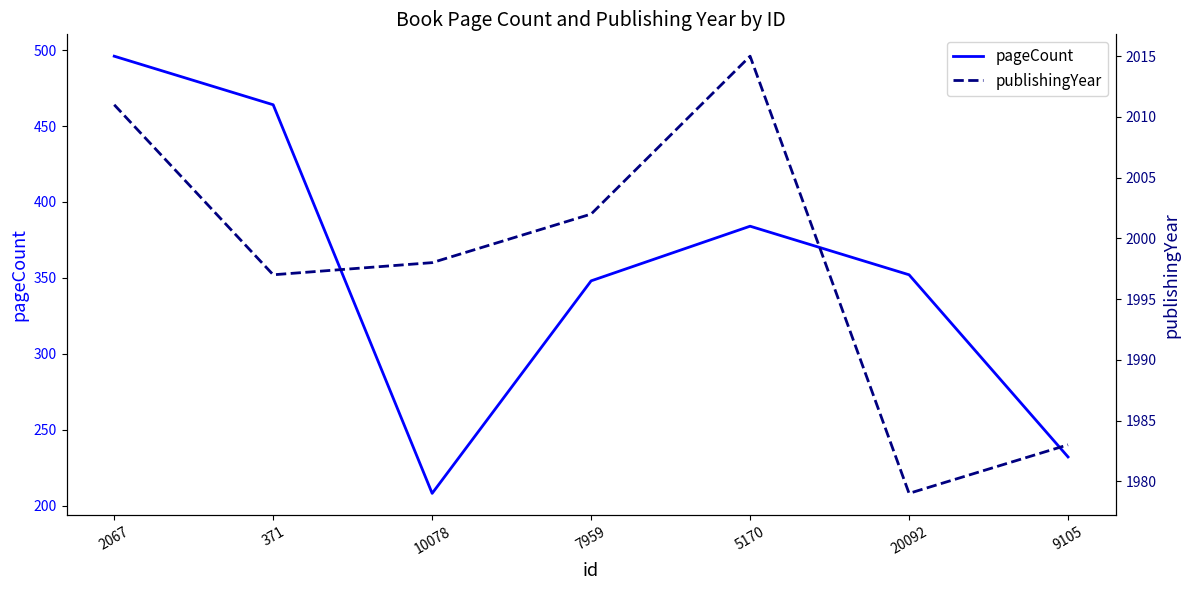

Rank the categories by publishingYear value from lowest to highest.

20092, 9105, 371, 10078, 7959, 2067, 5170